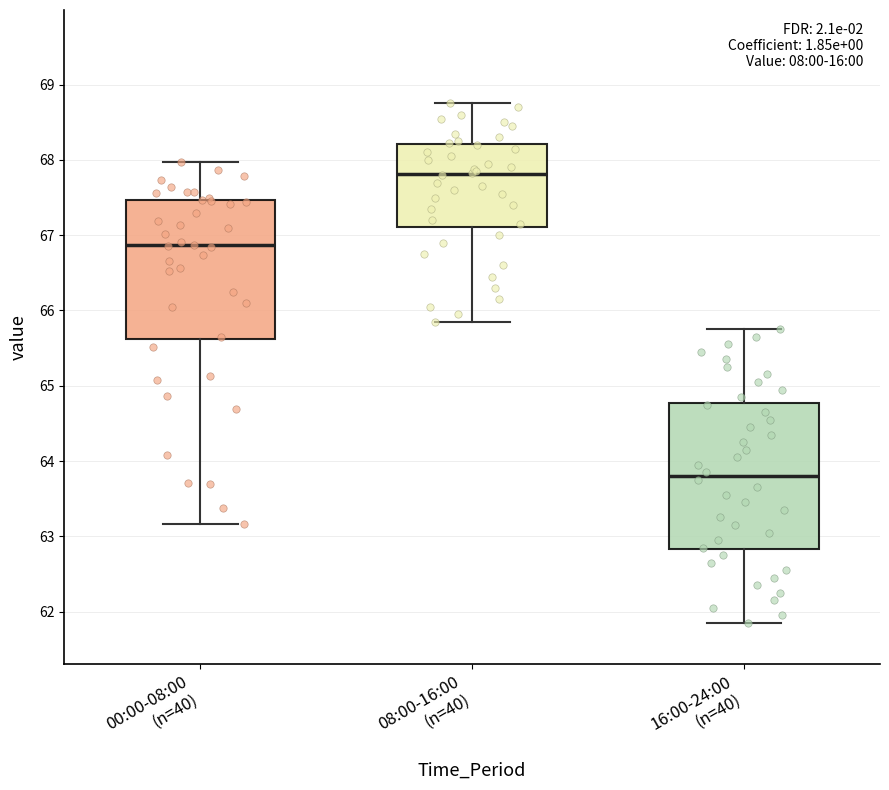

Reading left to right, transcribe this box plot: for each box, give where its median line is, the range the box spans, and where its two whiskers end, as read against the y-axis. The values are not printed on the chart, so give them approximately, as read against the axis.

00:00-08:00 (n=40): median 66.9, box 65.6 to 67.5, whiskers 63.2 to 68.0
08:00-16:00 (n=40): median 67.8, box 67.1 to 68.2, whiskers 65.9 to 68.8
16:00-24:00 (n=40): median 63.8, box 62.8 to 64.8, whiskers 61.9 to 65.8